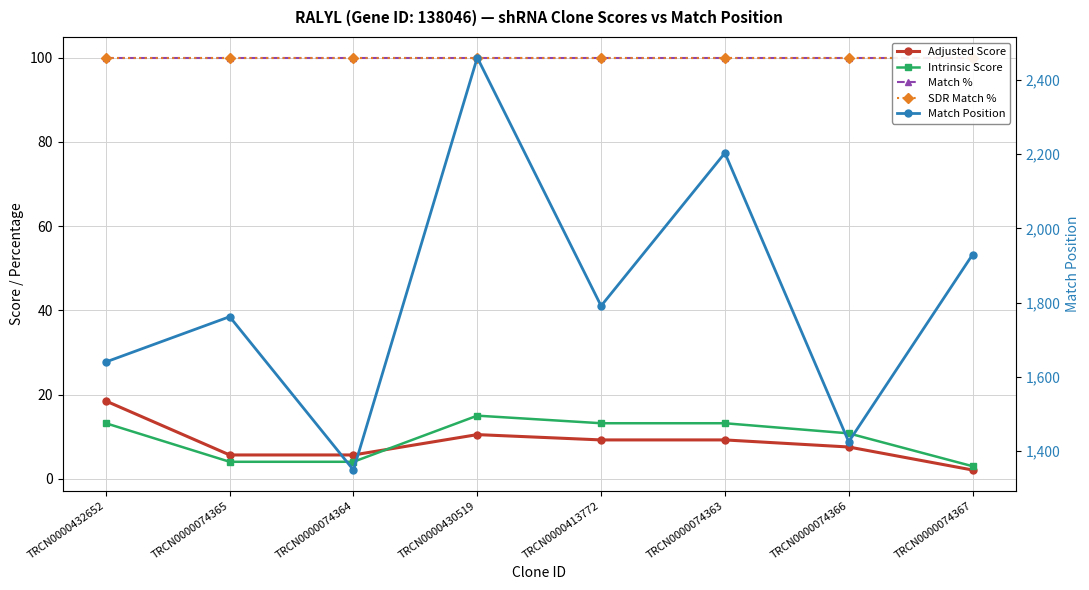

What position from the right is TRCN0000074367?

1